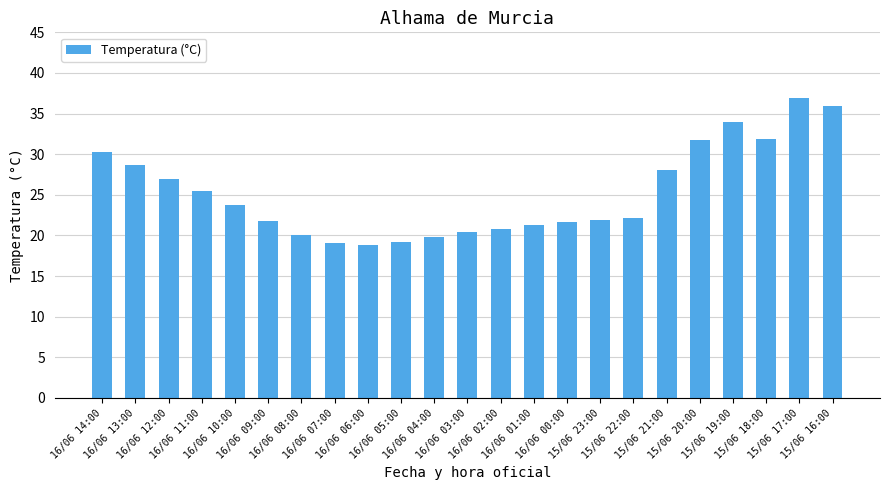

Is it true that the value at 16/06 05:00 is 33.1?

False